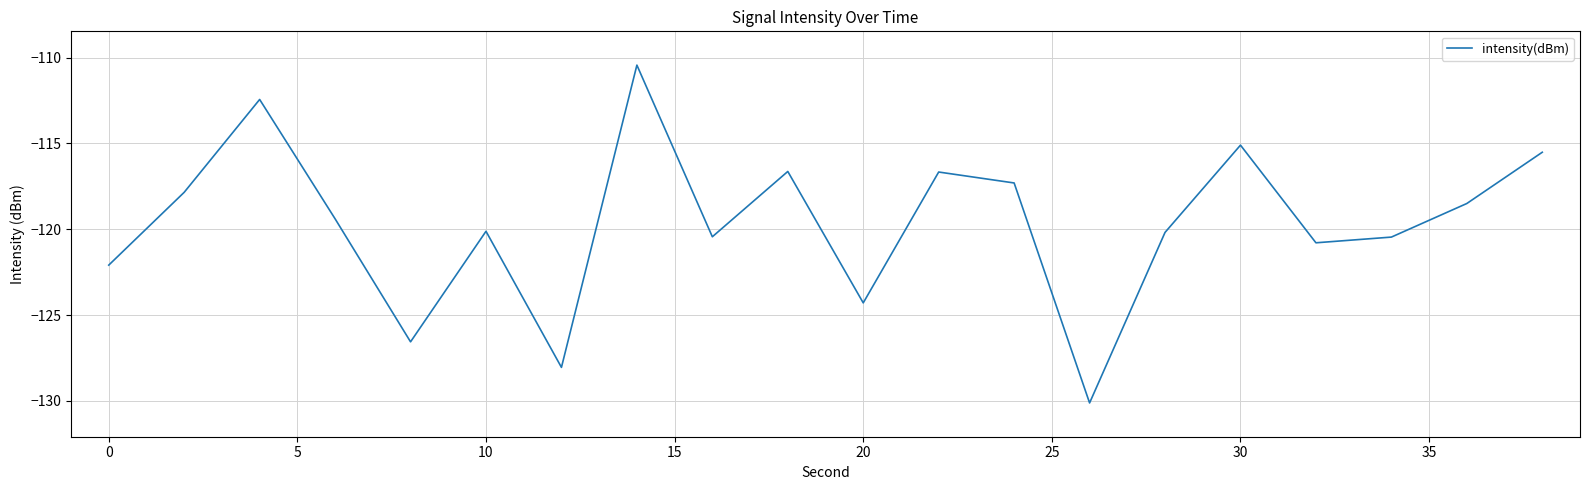

What is the greatest value displayed?

-110.4